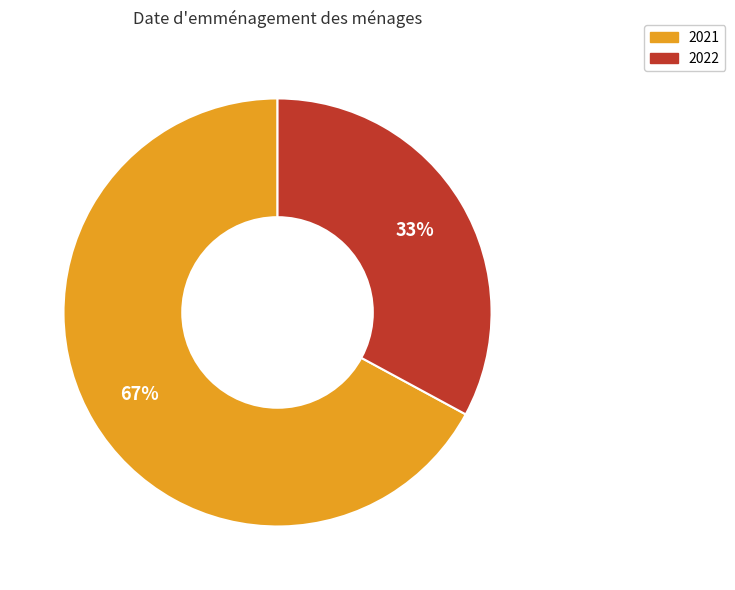

Is it true that 2022 is 21% of the pie?

False